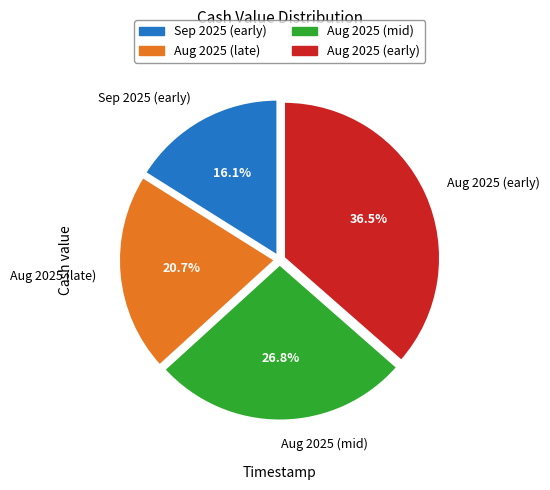

To the nearest percent, what is the average slice percentage?

25%